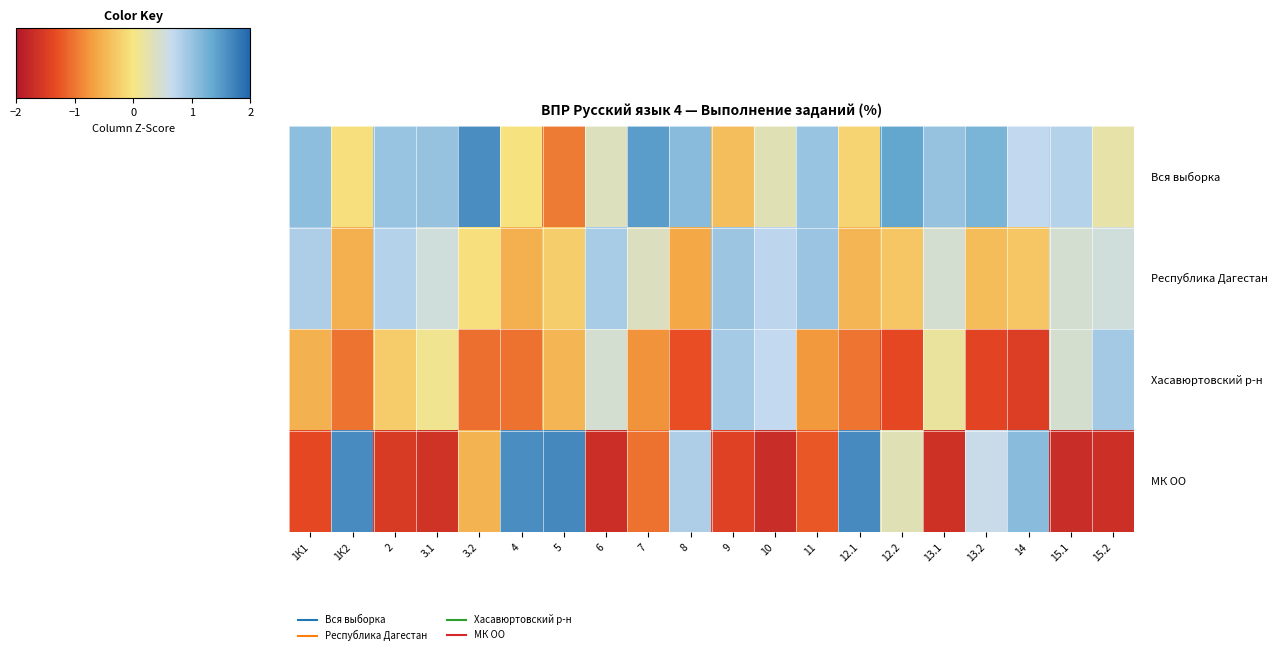

At how many categories does at least one series exceed 0?

20